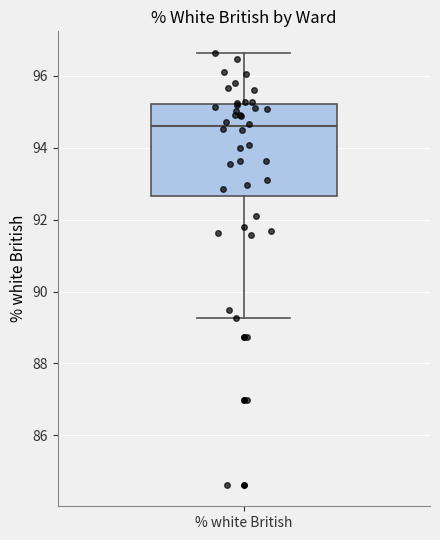

Transcribe this box plot: give where the median line is, the range the box spans, and where the two whiskers end, as read against the y-axis. The values are not printed on the chart, so give them approximately, as read against the axis.

median 94.6, box 92.6 to 95.2, whiskers 89.2 to 96.6